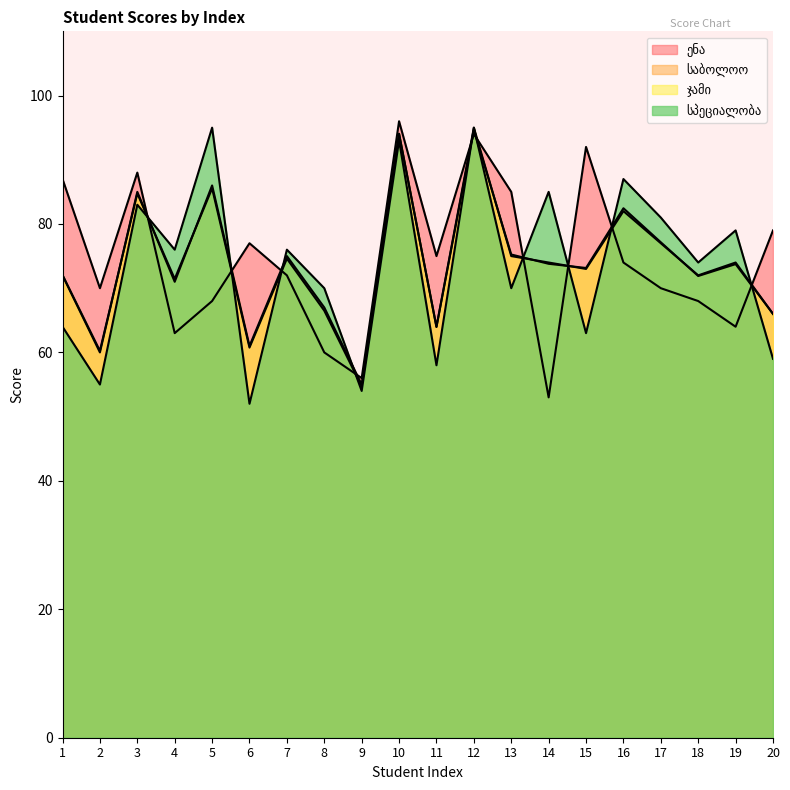

What is the total value across all series at 7?

297.6